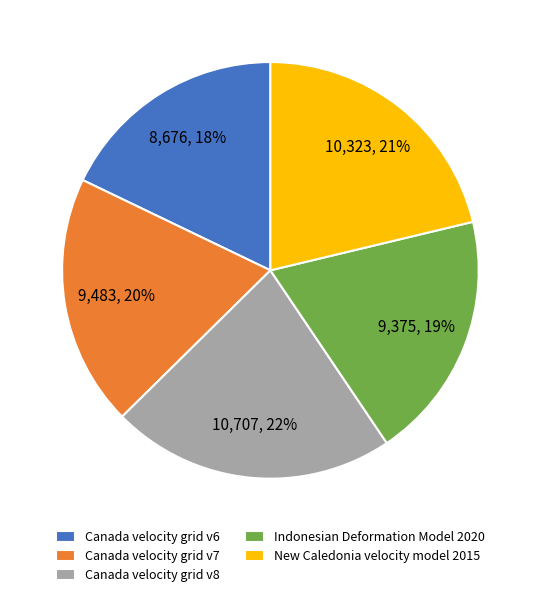

Which has a higher value, Indonesian Deformation Model 2020 or New Caledonia velocity model 2015?

New Caledonia velocity model 2015